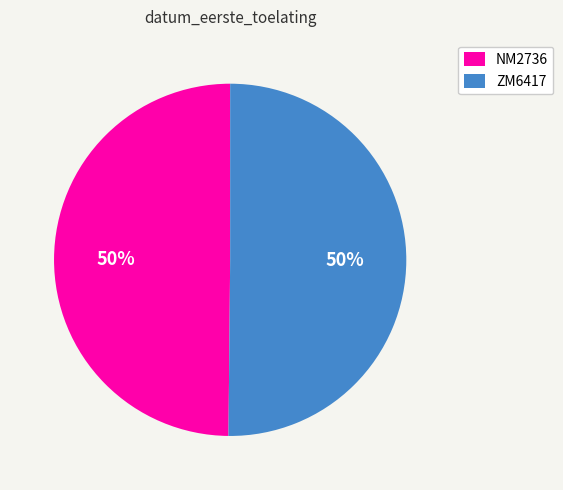

Do NM2736 and ZM6417 together represent more than half of the pie?

Yes